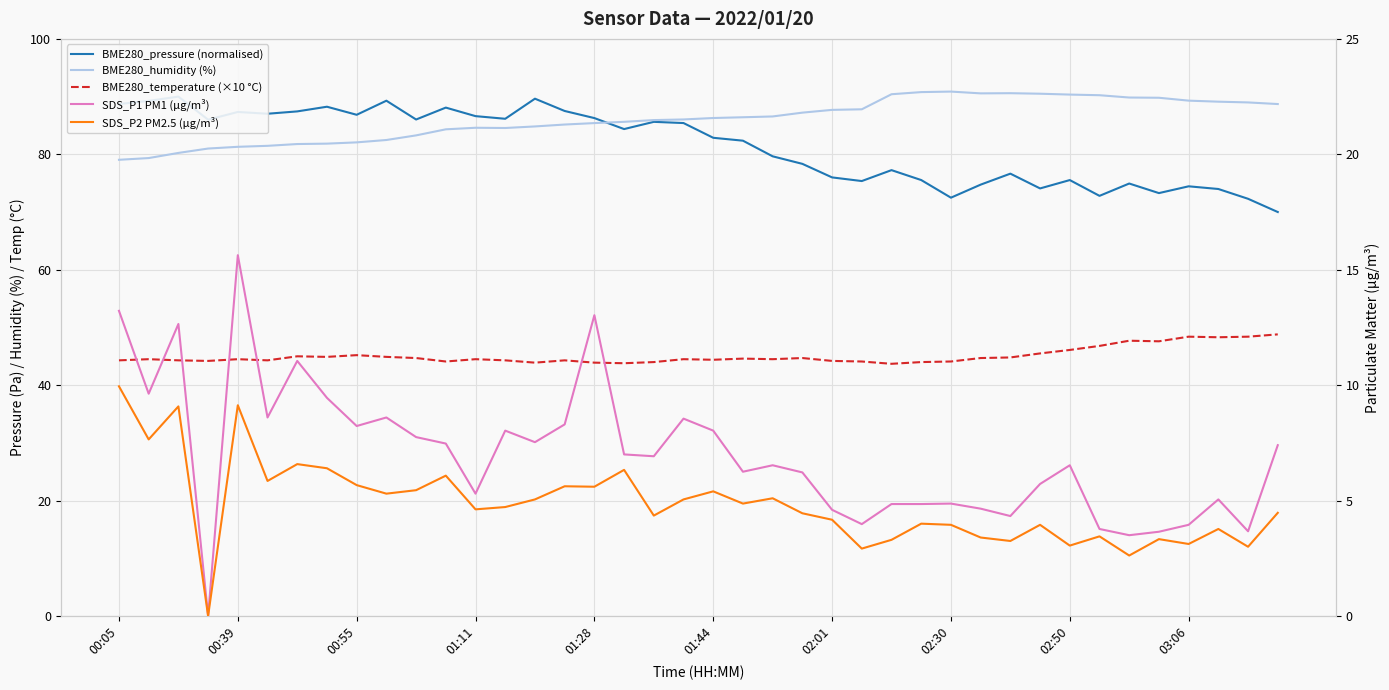

List the series in order of their peak value, highest first.

BME280_humidity (%), BME280_pressure (normalised), BME280_temperature (×10 °C), SDS_P1 PM1 (µg/m³), SDS_P2 PM2.5 (µg/m³)